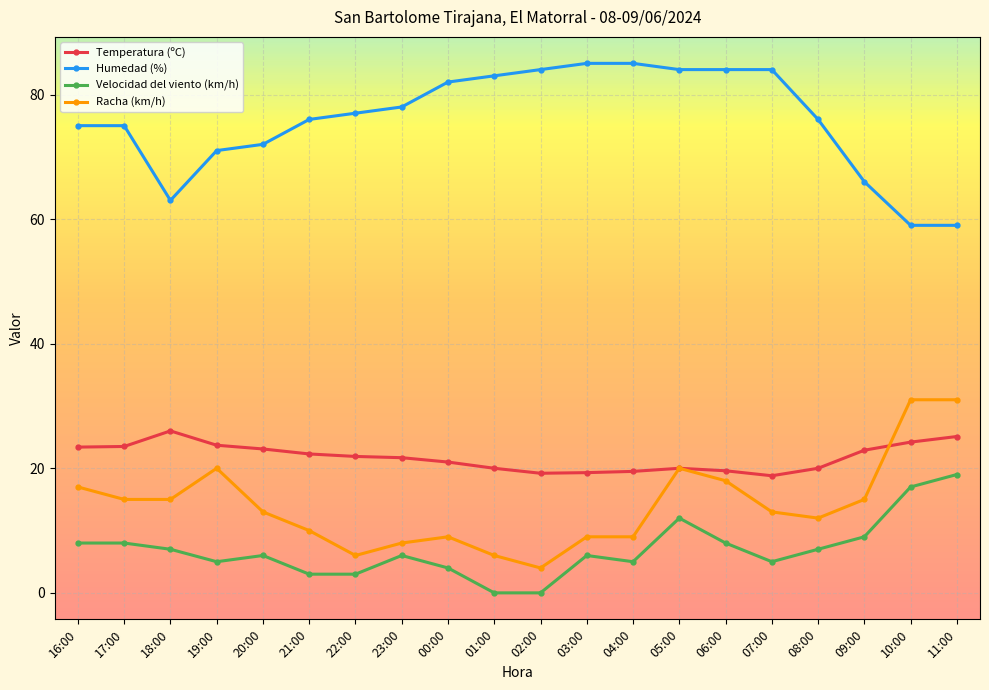

At 00:00, list the series in order from largest to smallest.

Humedad (%), Temperatura (ºC), Racha (km/h), Velocidad del viento (km/h)